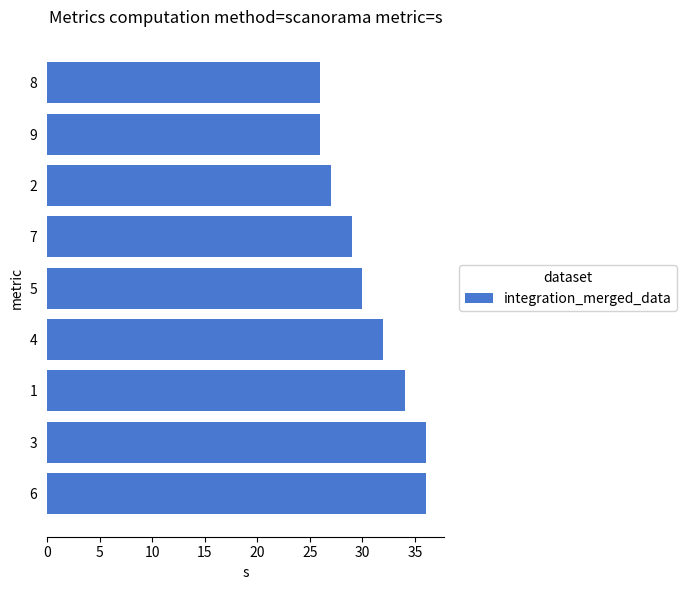

Reading bottom to top, what are all the values shown in this chart?

6=36	3=36	1=34	4=32	5=30	7=29	2=27	9=26	8=26